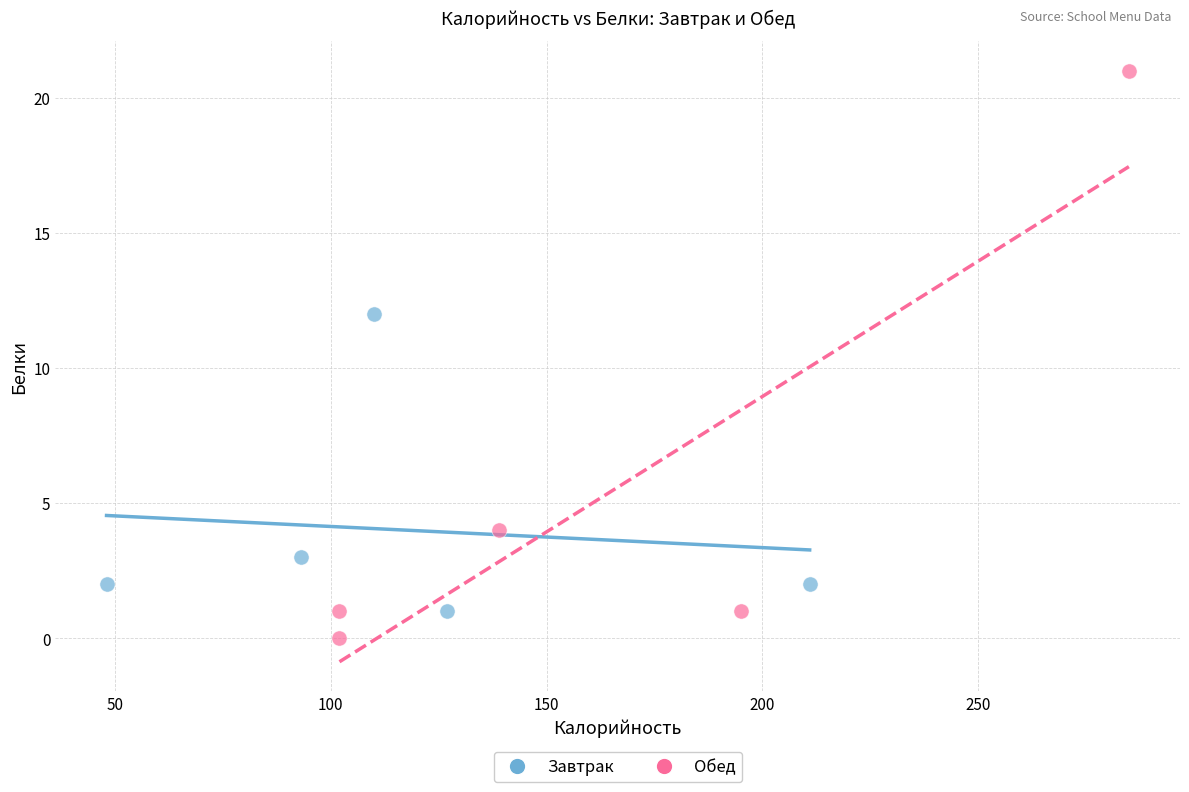

Which series contains the highest Y value?

Обед